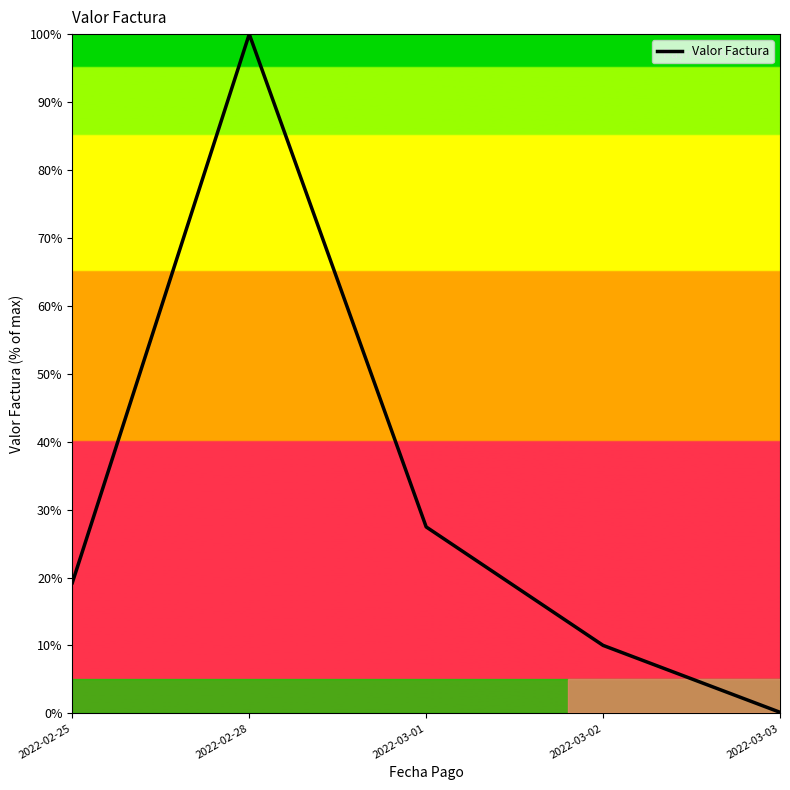

Count the number of values greater than 19.

3